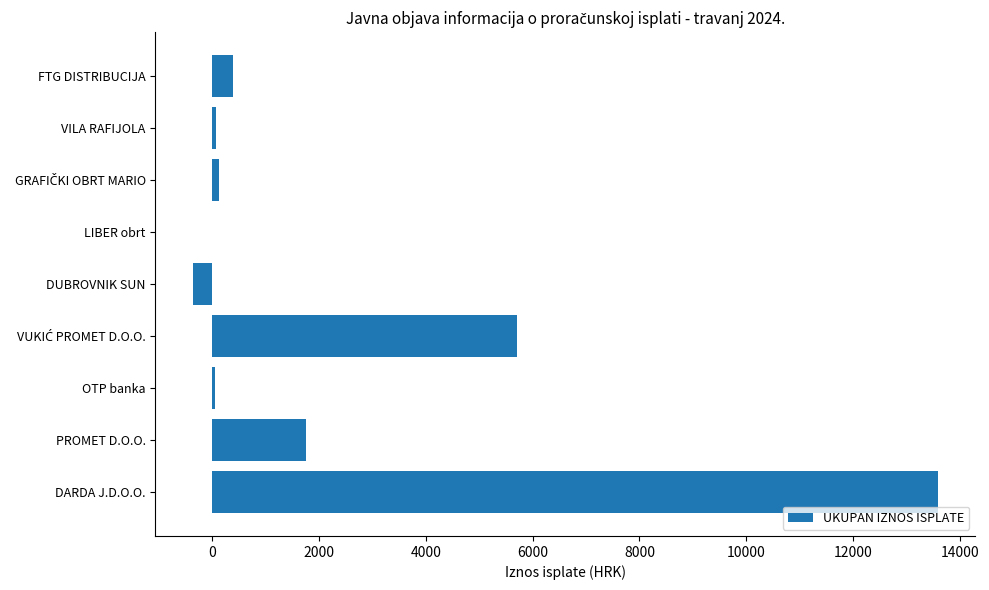

At which category does the chart reach its peak across all series?

DARDA J.D.O.O.